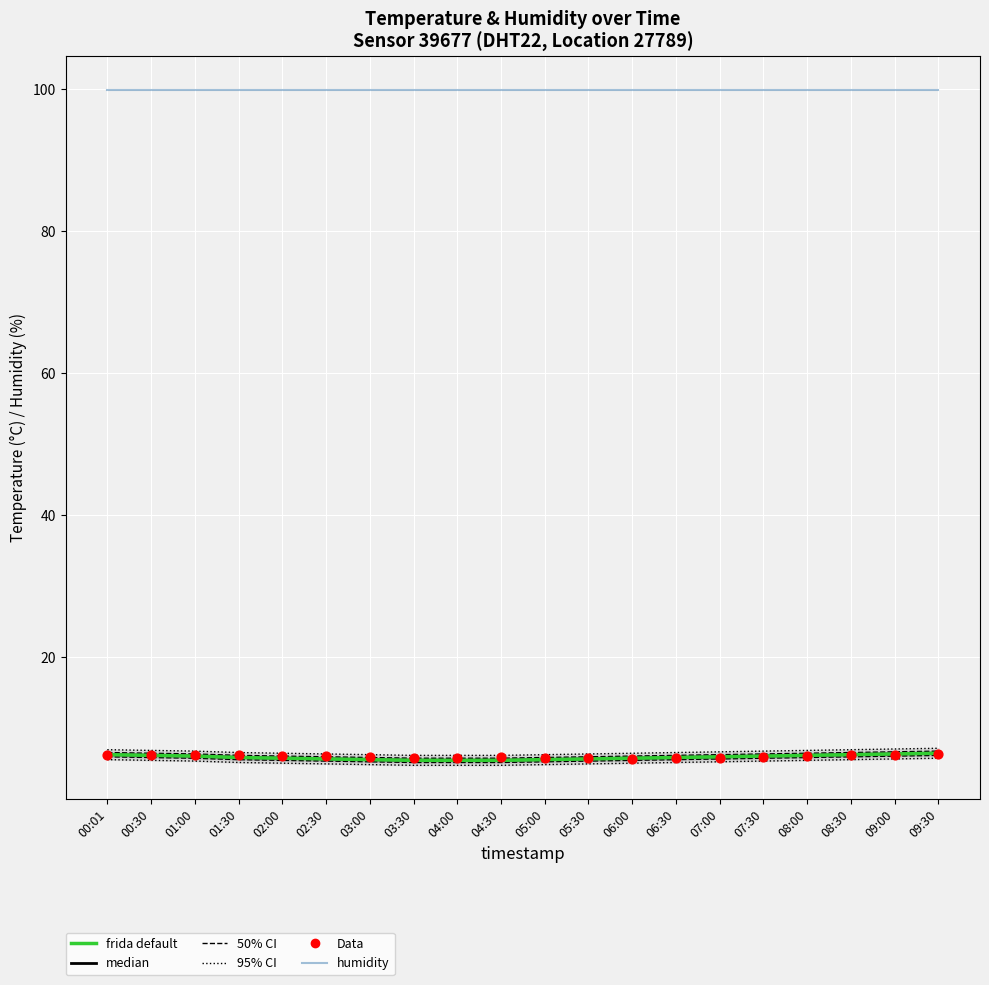

What is the total value across all series at 03:00?

117.1